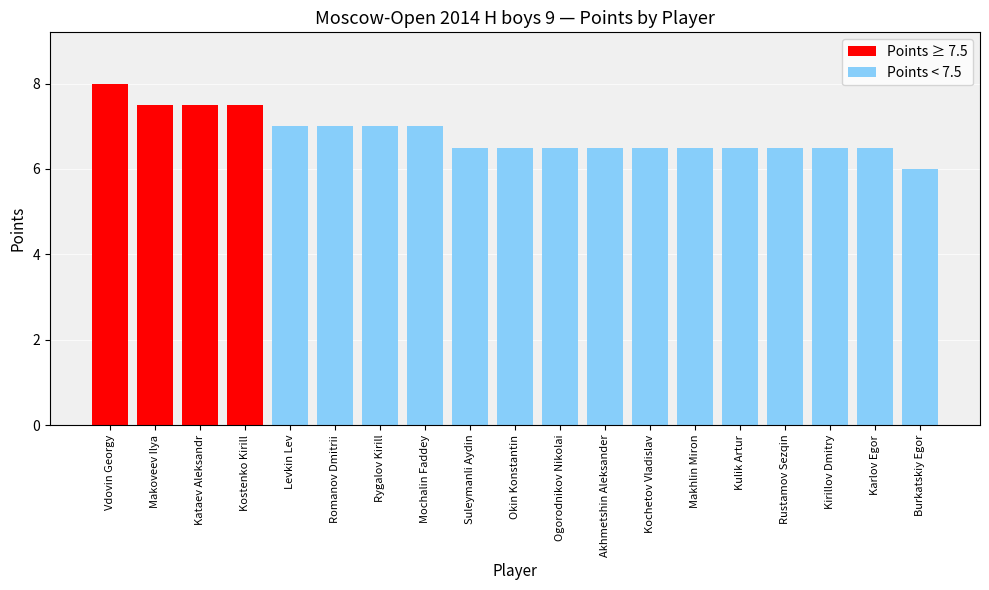

What position from the left is Akhmetshin Aleksander?

12